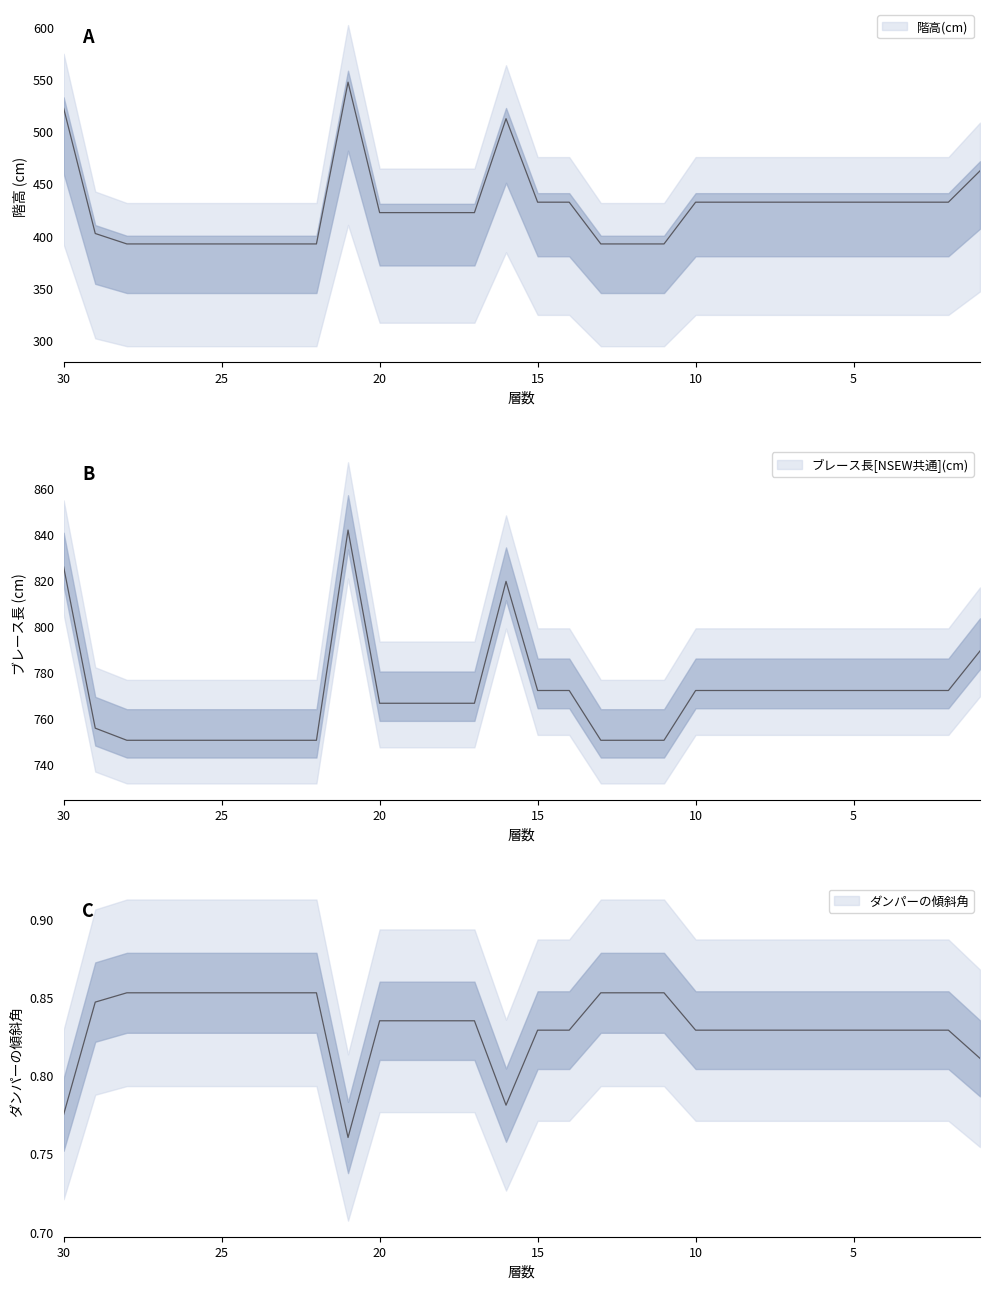

Count the number of categories in the chart.

30